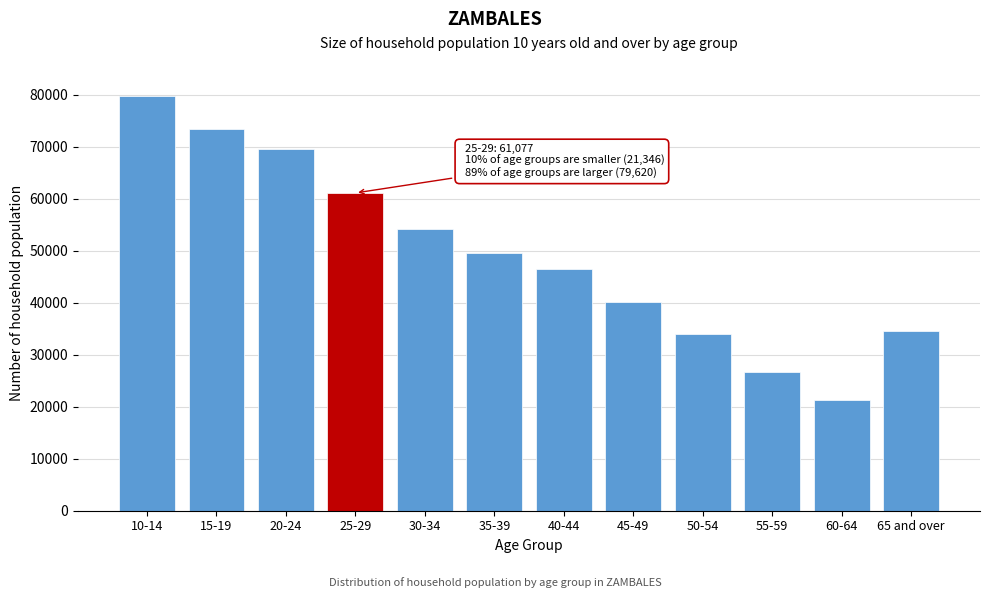

Reading left to right, what are all the values shown in this chart?

10-14=79620	15-19=73295	20-24=69538	25-29=61077	30-34=54122	35-39=49612	40-44=46476	45-49=40085	50-54=33915	55-59=26615	60-64=21346	65 and over=34547